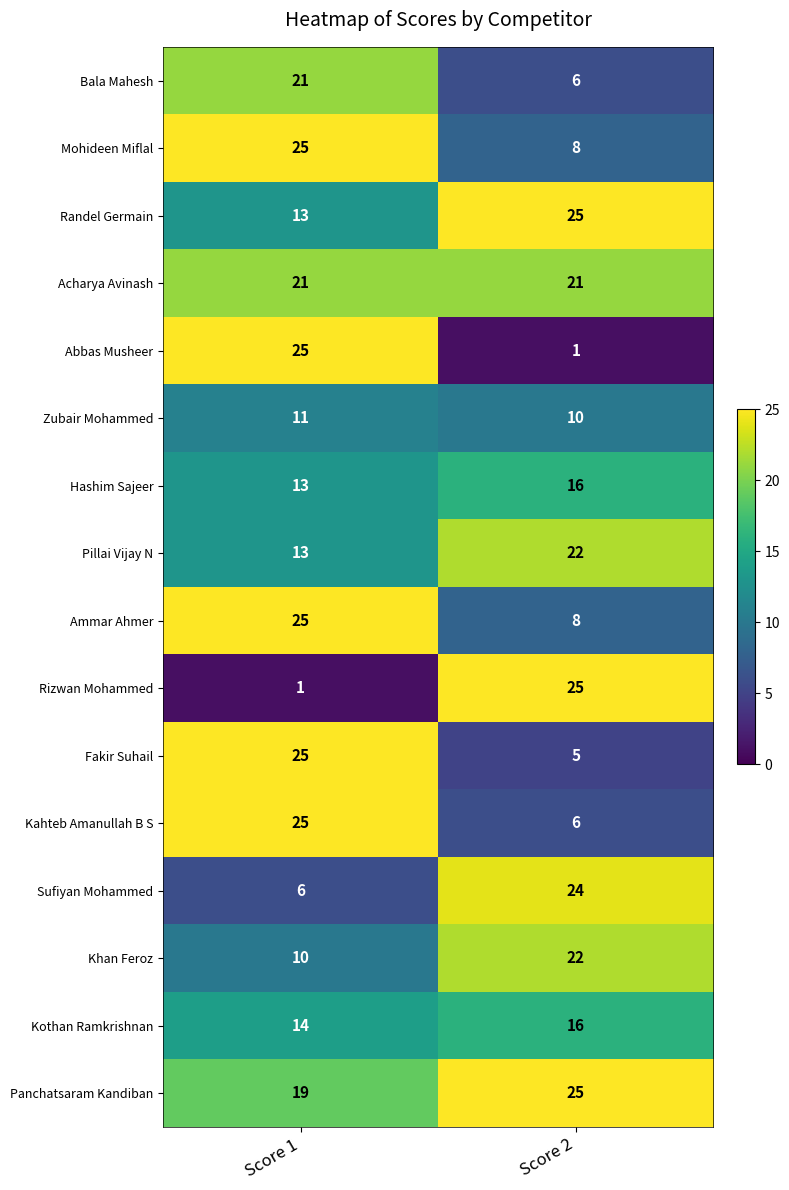

Is it true that Bala Mahesh equals 6 at Score 2?

True